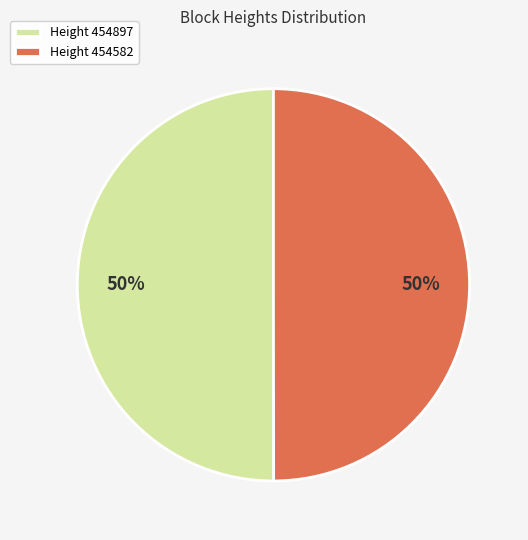

To the nearest percent, what portion does Height 454897 represent?

50%